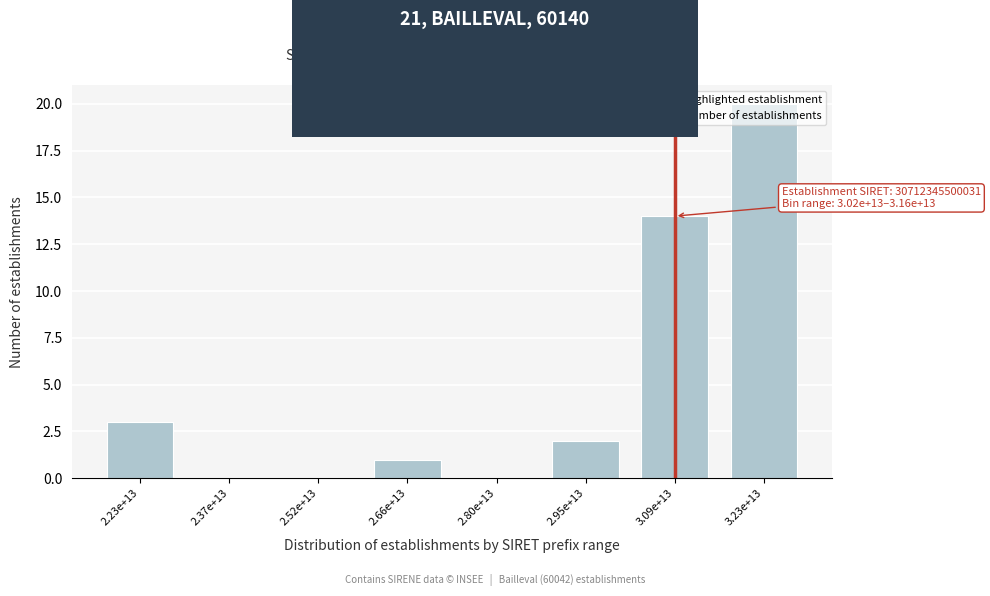

Where is the data nearest to the value 10?

3.09e+13